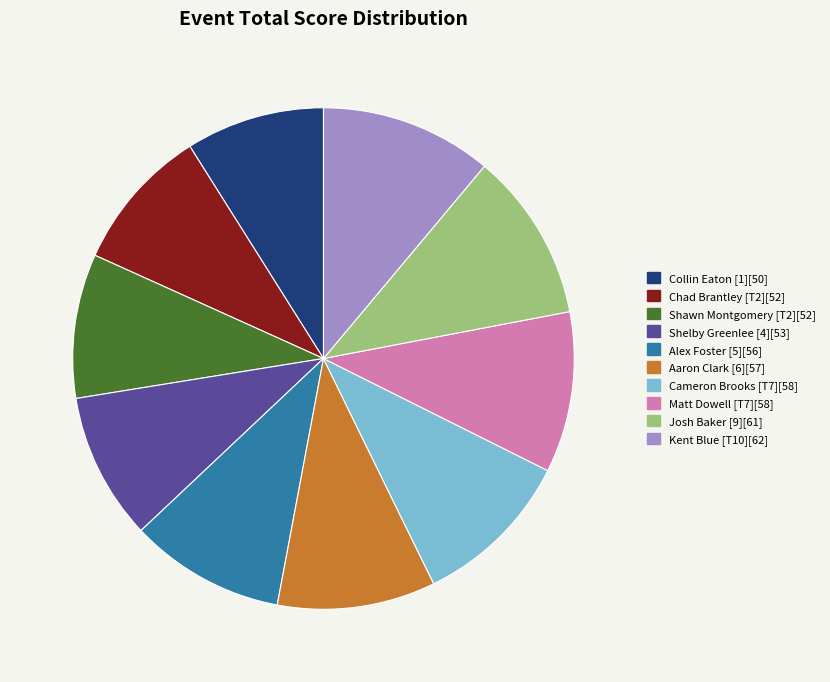

Between Chad Brantley [T2] and Cameron Brooks [T7], which is larger?

Cameron Brooks [T7]